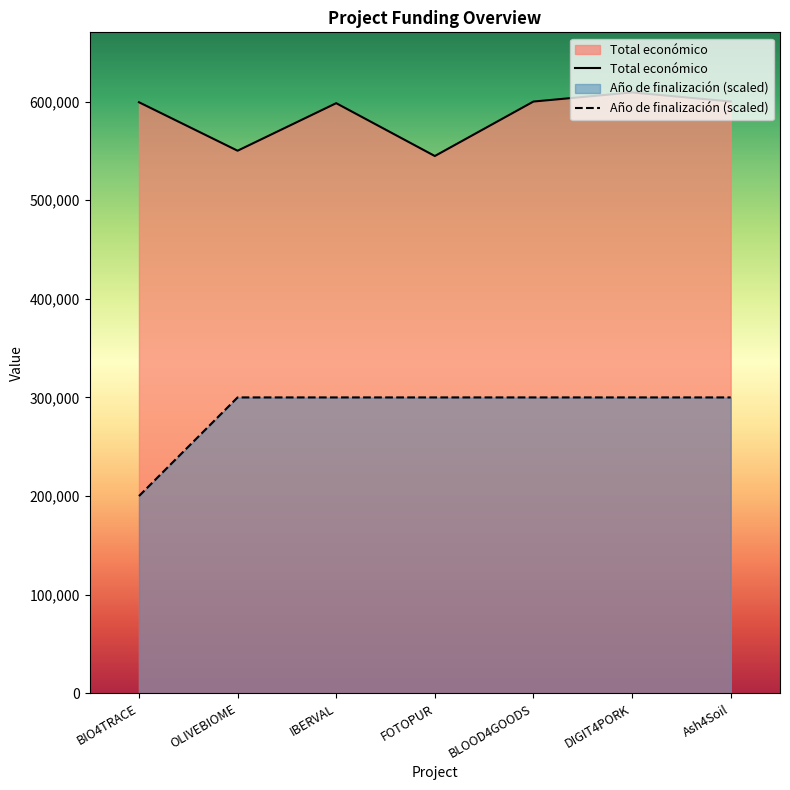

True or false: Año de finalización and Total económico cross at least once.

False